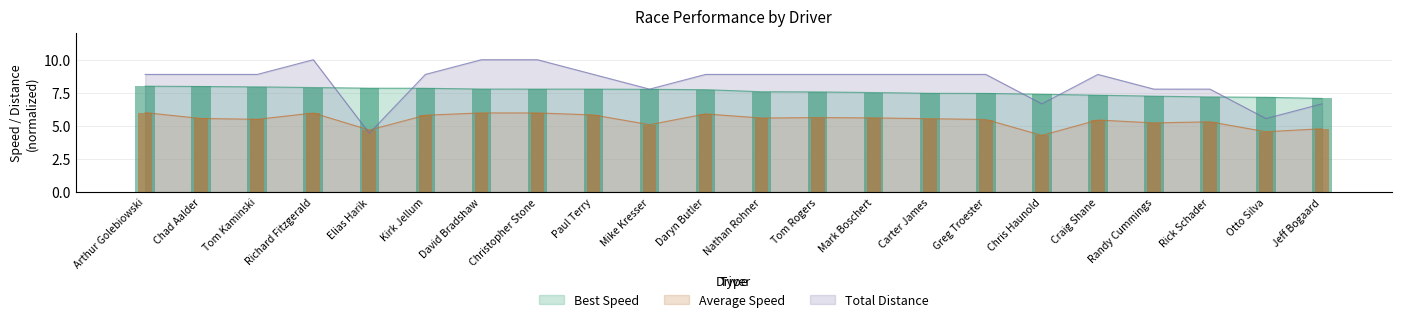

What is the highest value of the Average Speed series?

6.0